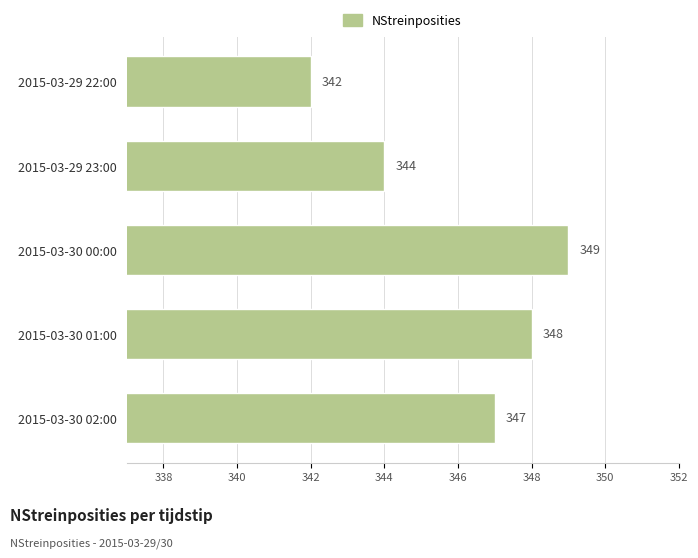

How many distinct data groups are displayed?

1